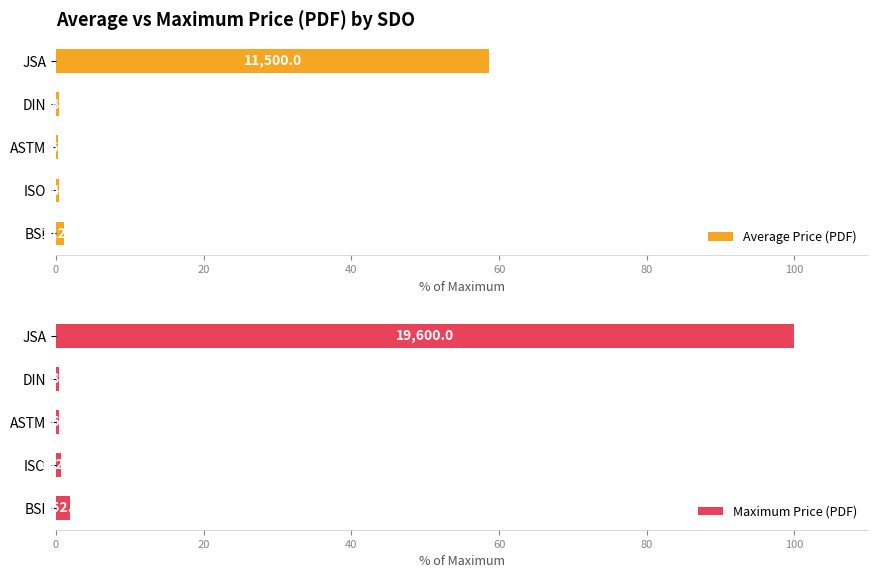

What is the difference between the maximum and minimum values in the Average Price (PDF) series?

58.3